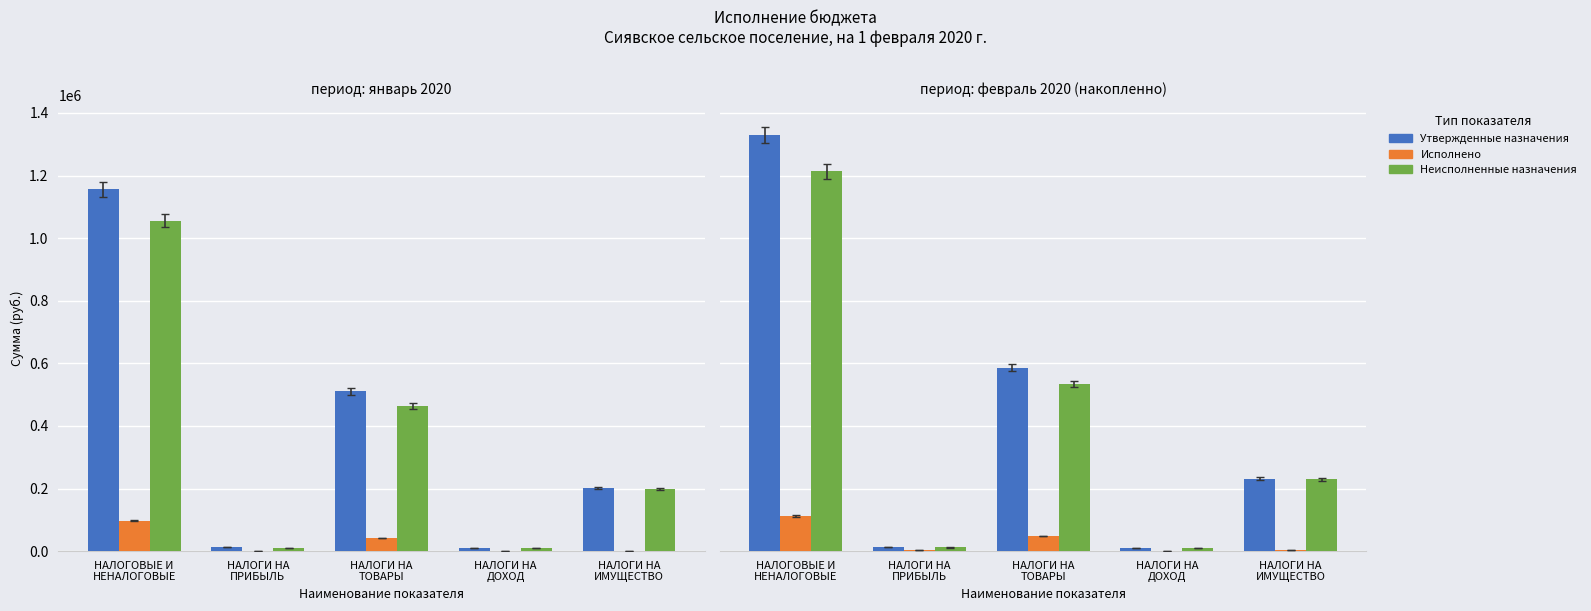

Is it true that Неисполненные назначения equals 1723000.7 at НАЛОГОВЫЕ И
НЕНАЛОГОВЫЕ?

False